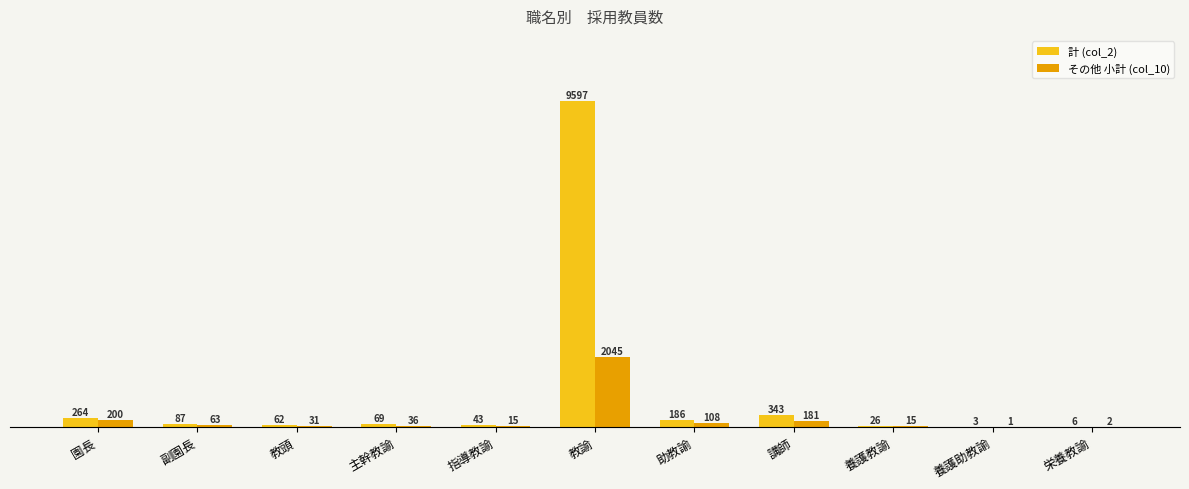

What are all the series names shown in the legend?

計 (col_2), その他 小計 (col_10)